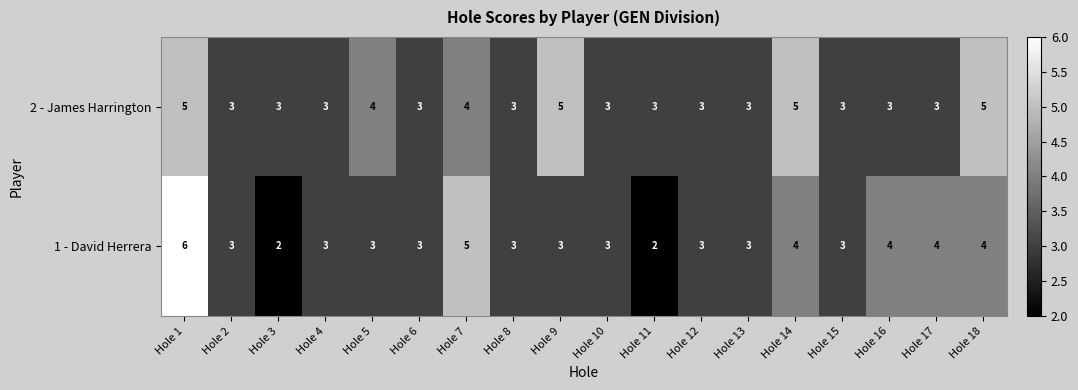

Is it true that 2 - James Harrington equals 4 at Hole 8?

False